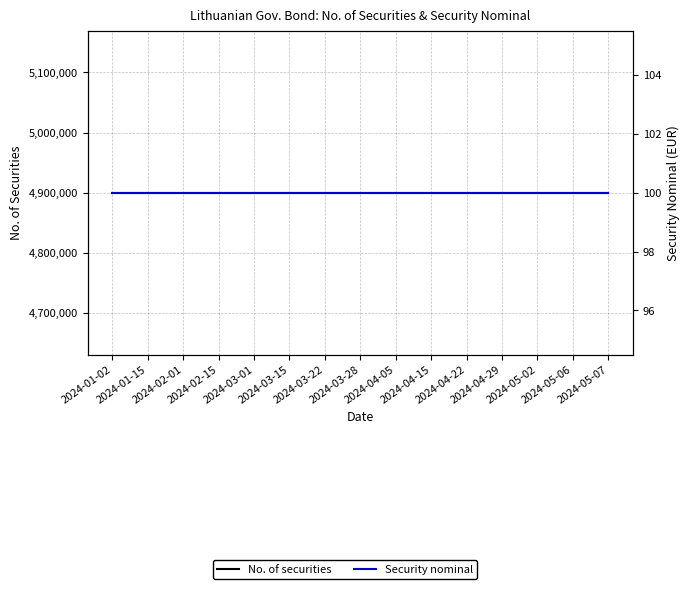

The value of Security nominal at 2024-01-02 is 100. True or false?

True